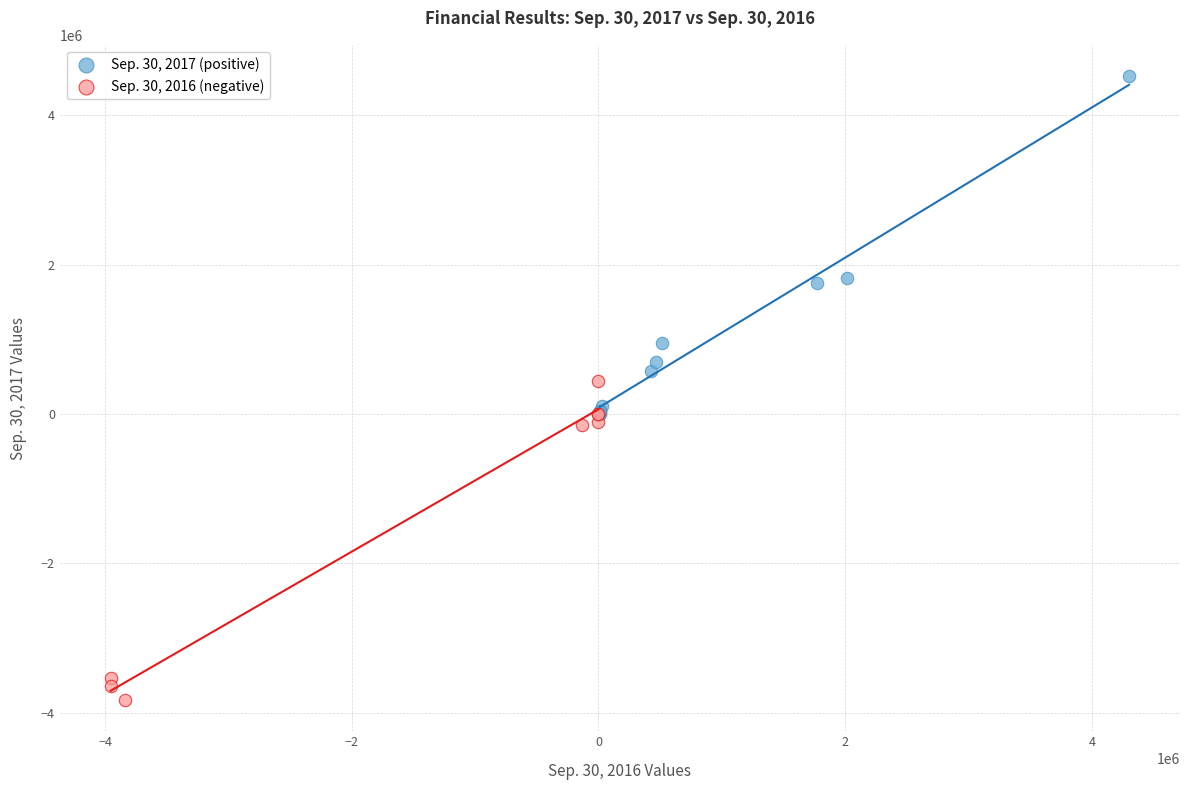

Which series reaches the minimum Y coordinate?

Sep. 30, 2016 (negative)